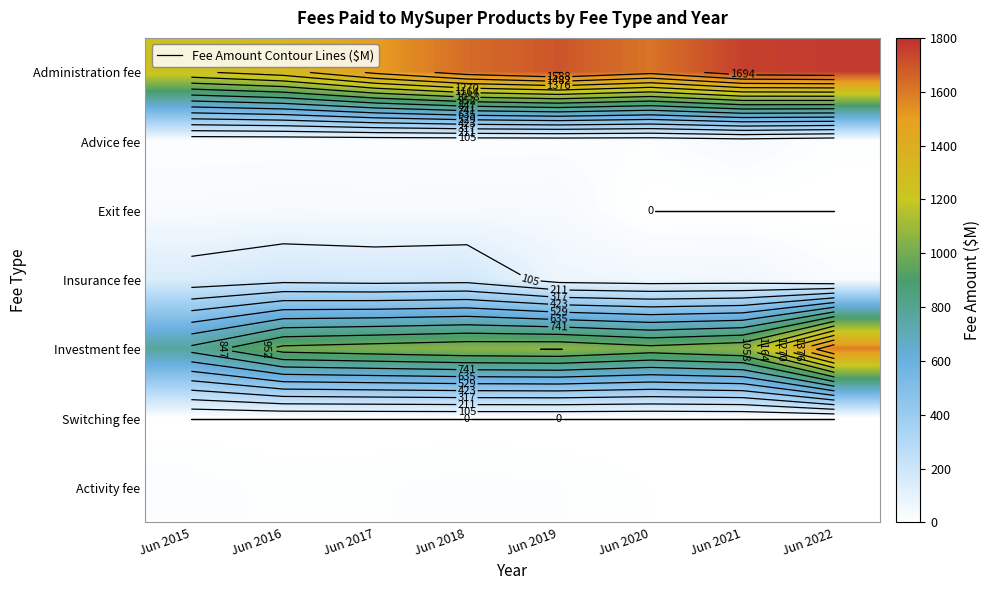

At how many categories does at least one series exceed 1395?

6